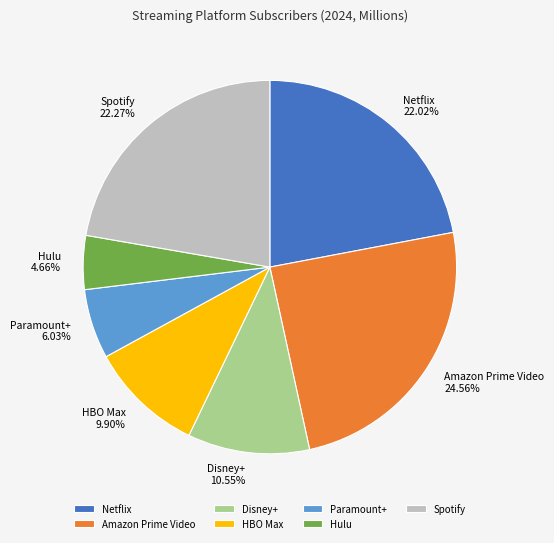

Which has a higher value, Hulu or Disney+?

Disney+